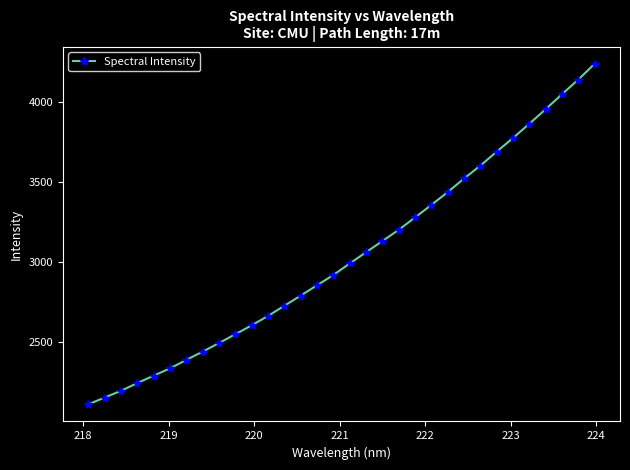

What is the value of the 11th point from the left?

2603.3